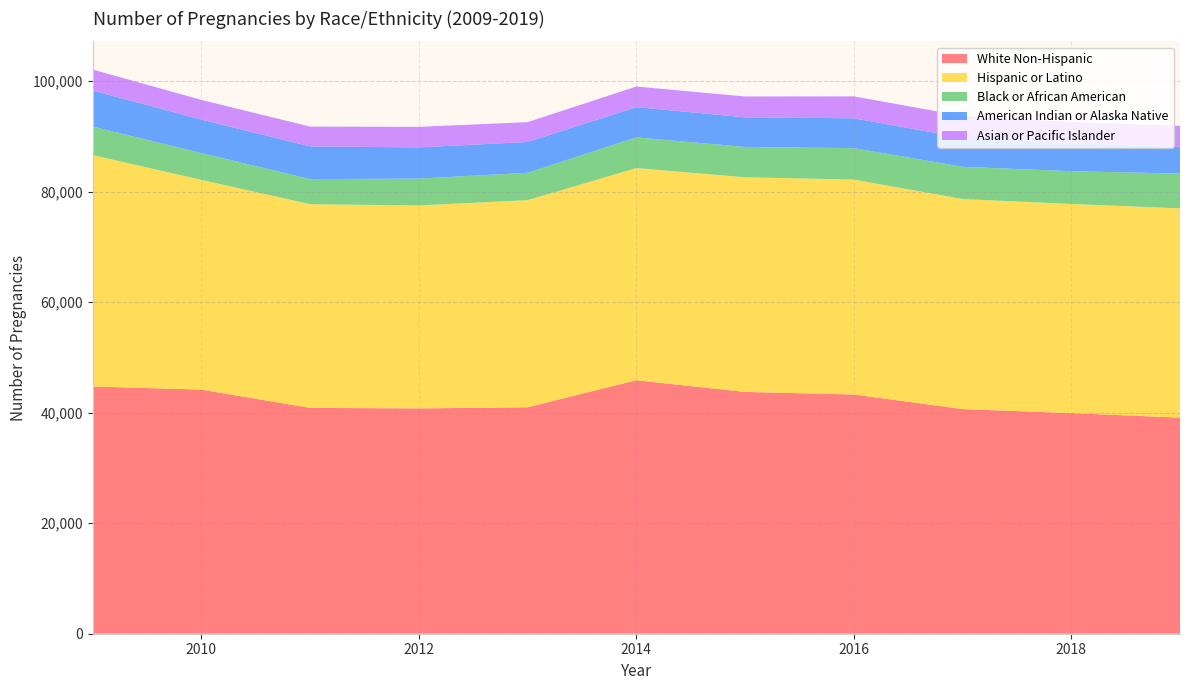

Reading left to right, list all the values displayed in this chart.

White Non-Hispanic: 44737	44174	40871	40769	40982	45864	43758	43287	40654	39921	39103
Hispanic or Latino: 41869	37953	36853	36720	37469	38396	38841	38892	38001	37848	37864
Black or African American: 5166	4843	4538	4867	4955	5551	5485	5688	5838	5926	6295
American Indian or Alaska Native: 6516	6063	5921	5650	5577	5483	5355	5406	5254	5060	4843
Asian or Pacific Islander: 3797	3564	3579	3715	3589	3720	3774	3960	3941	3838	3786